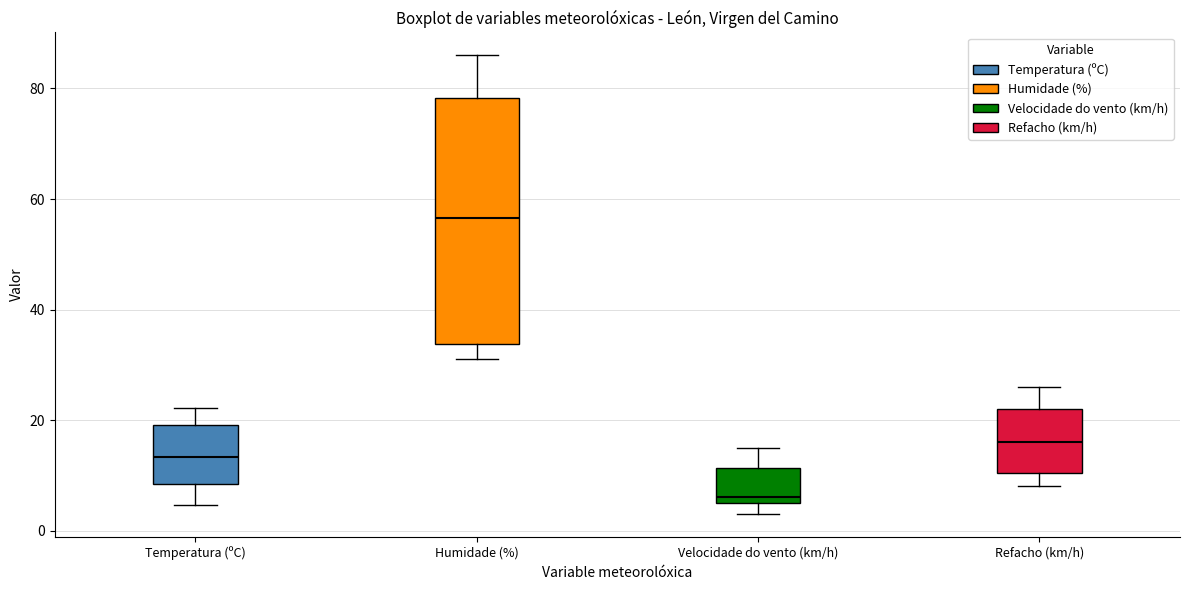

Where does the lower whisker of the box for Temperatura (ºC) end on the y-axis? The values are not printed on the chart, so give them approximately, as read against the axis.

4